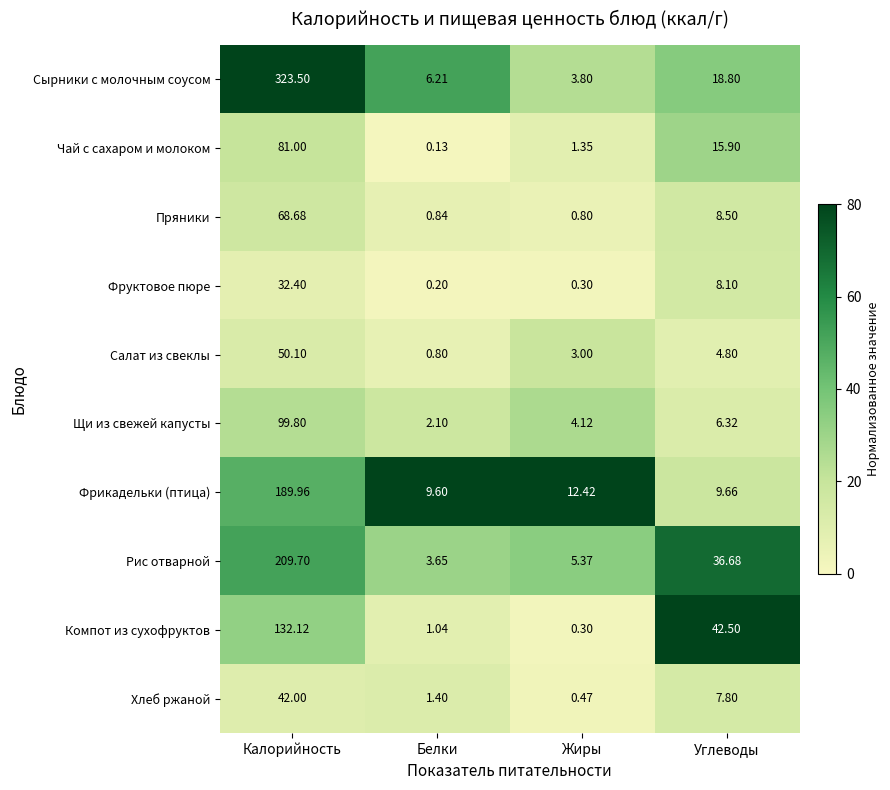

How many categories are shown in the chart?

4